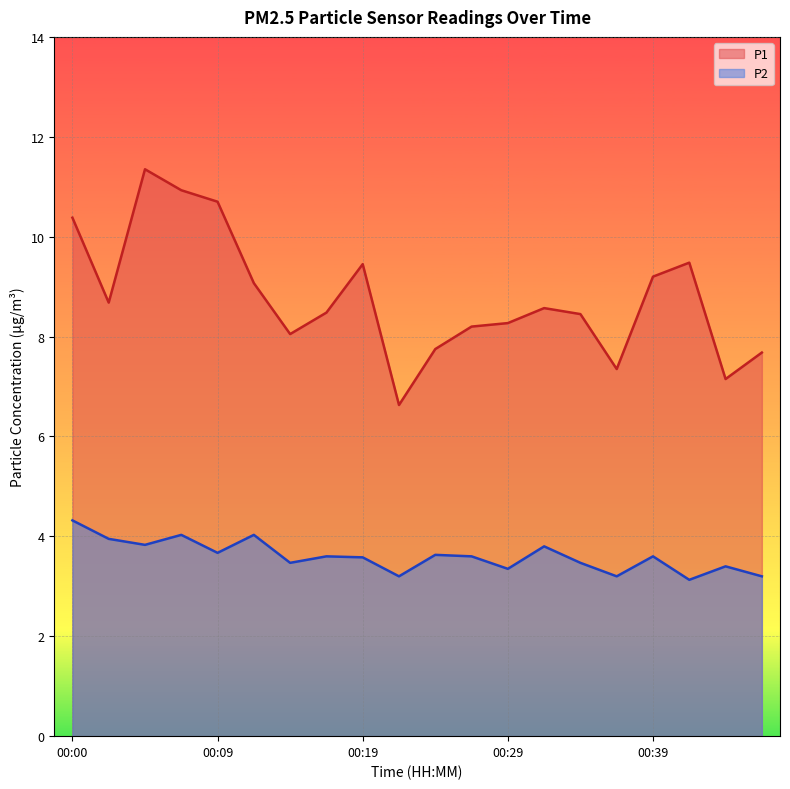

At which label does P2 reach its peak?

00:00